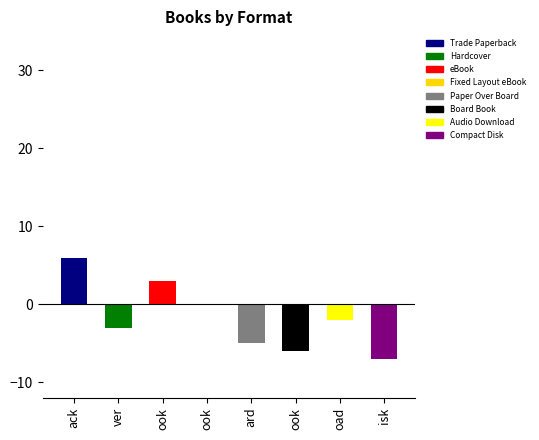

What is the difference between the values at Audio Download and Fixed Layout eBook?

2